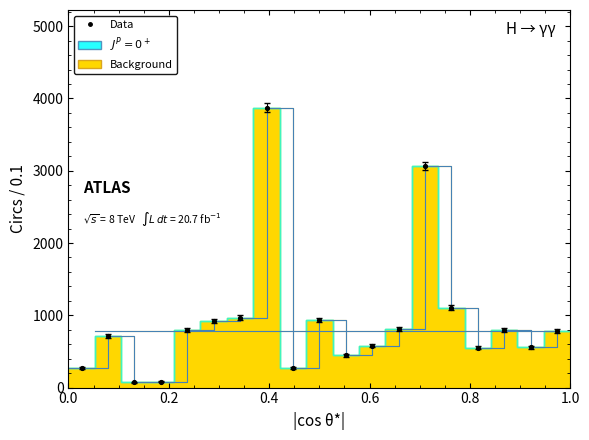

What is the range of Y values (max minus min)?

3795